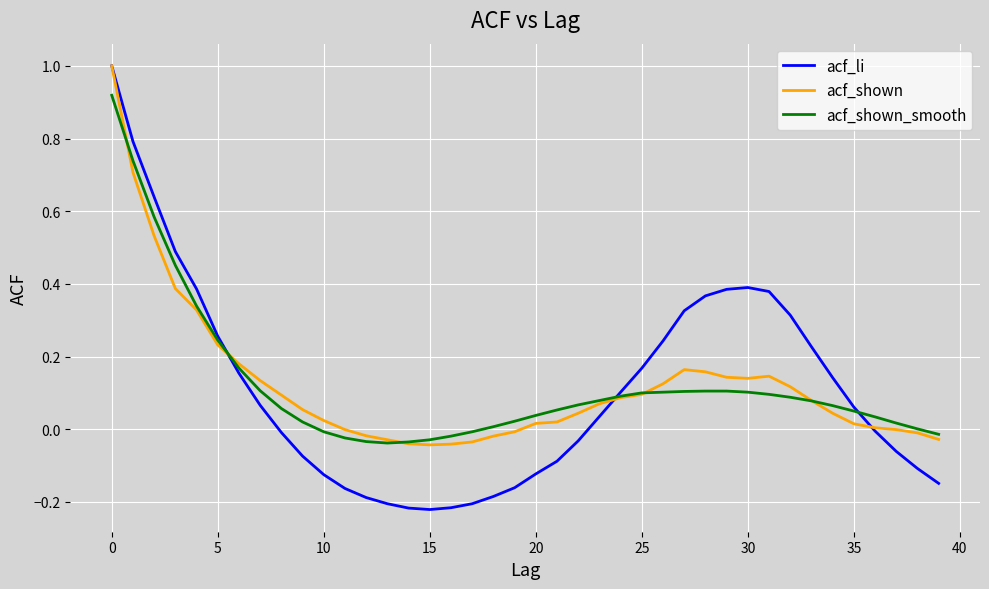

What is the highest value of the acf_shown series?

1.0